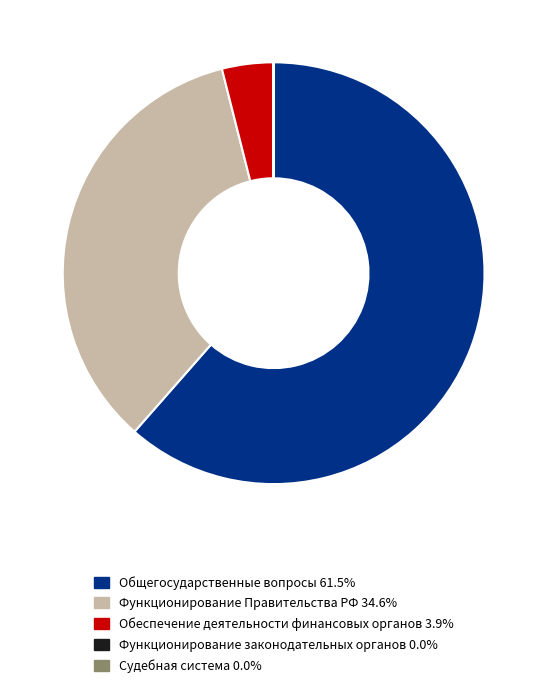

Is the sum of Функционирование Правительства РФ 34.6% and Общегосударственные вопросы 61.5% greater than half?

Yes